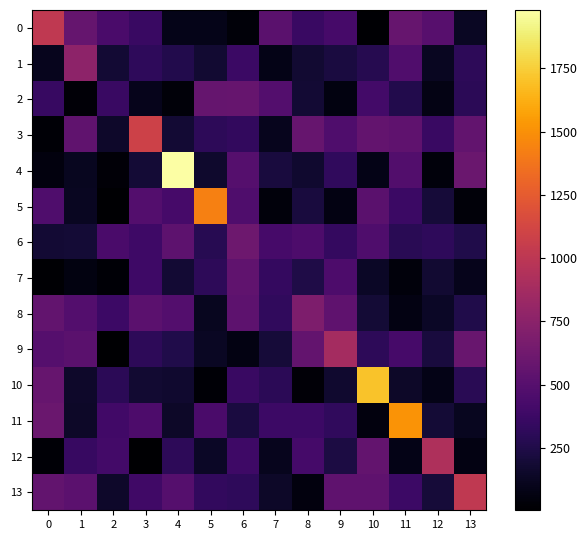

Count the number of data series in this chart.

14